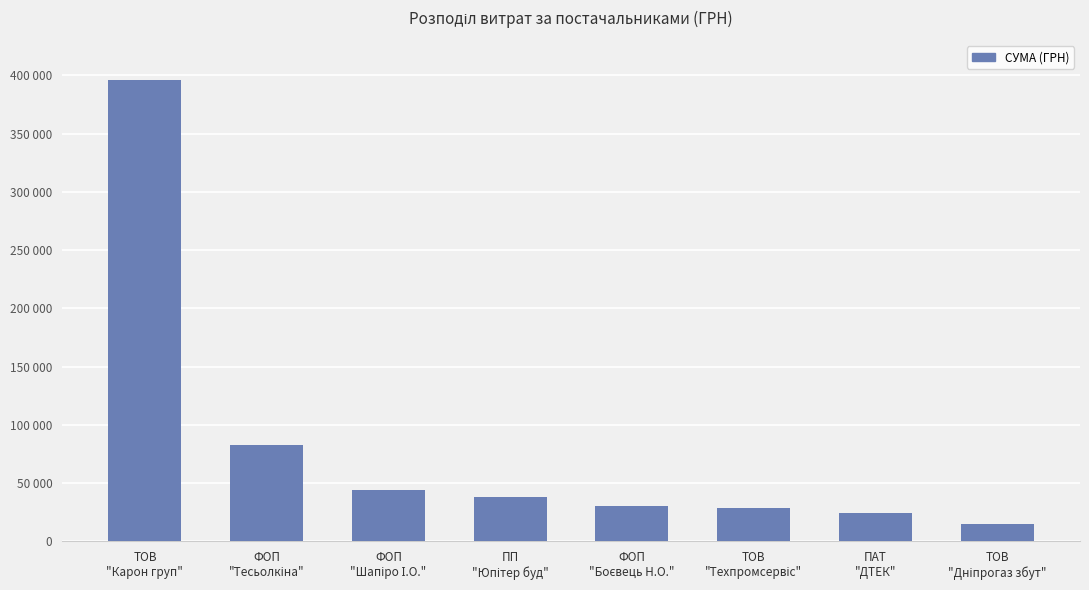

Between ФОП
"Шапіро І.О." and ПП
"Юпітер буд", which is larger?

ФОП
"Шапіро І.О."